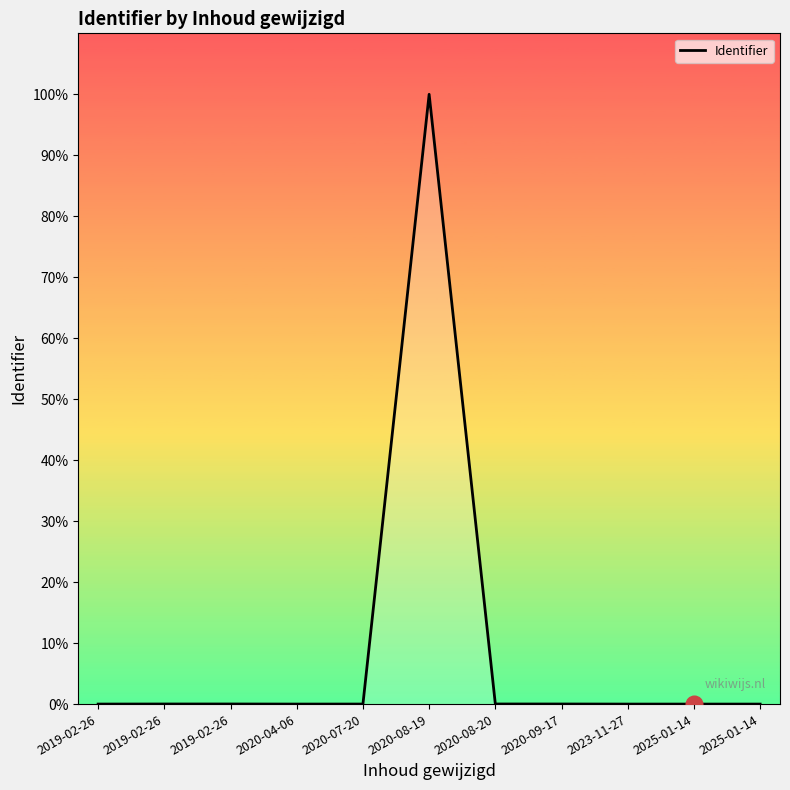

What is the label of the 7th point from the right?

2020-07-20